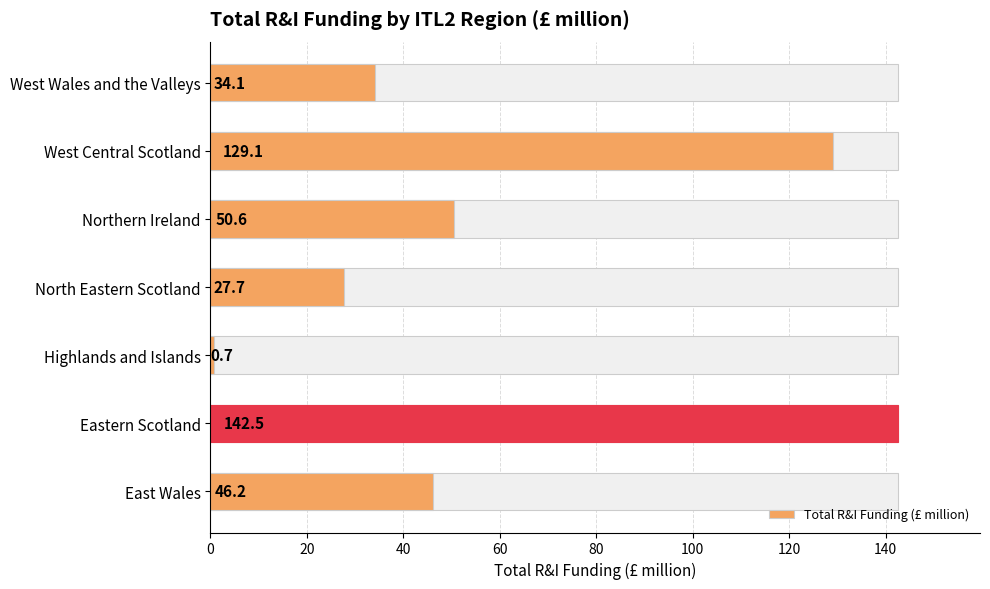

Reading right to left, list all the values displayed in this chart.

34.1	129.1	50.6	27.7	0.7	142.5	46.2